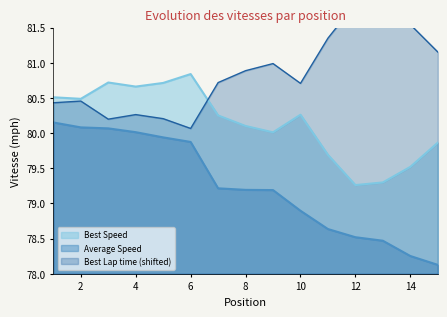

Reading left to right, what are all the values shown in this chart?

Best Lap time: 1=80.4	2=80.5	3=80.2	4=80.3	5=80.2	6=80.1	7=80.7	8=80.9	9=81.0	10=80.7	11=81.3	12=81.8	13=81.8	14=81.5	15=81.2
Best Speed: 1=80.5	2=80.5	3=80.7	4=80.7	5=80.7	6=80.8	7=80.3	8=80.1	9=80.0	10=80.3	11=79.7	12=79.3	13=79.3	14=79.5	15=79.9
Average Speed: 1=80.2	2=80.1	3=80.1	4=80.0	5=79.9	6=79.9	7=79.2	8=79.2	9=79.2	10=78.9	11=78.6	12=78.5	13=78.5	14=78.3	15=78.1